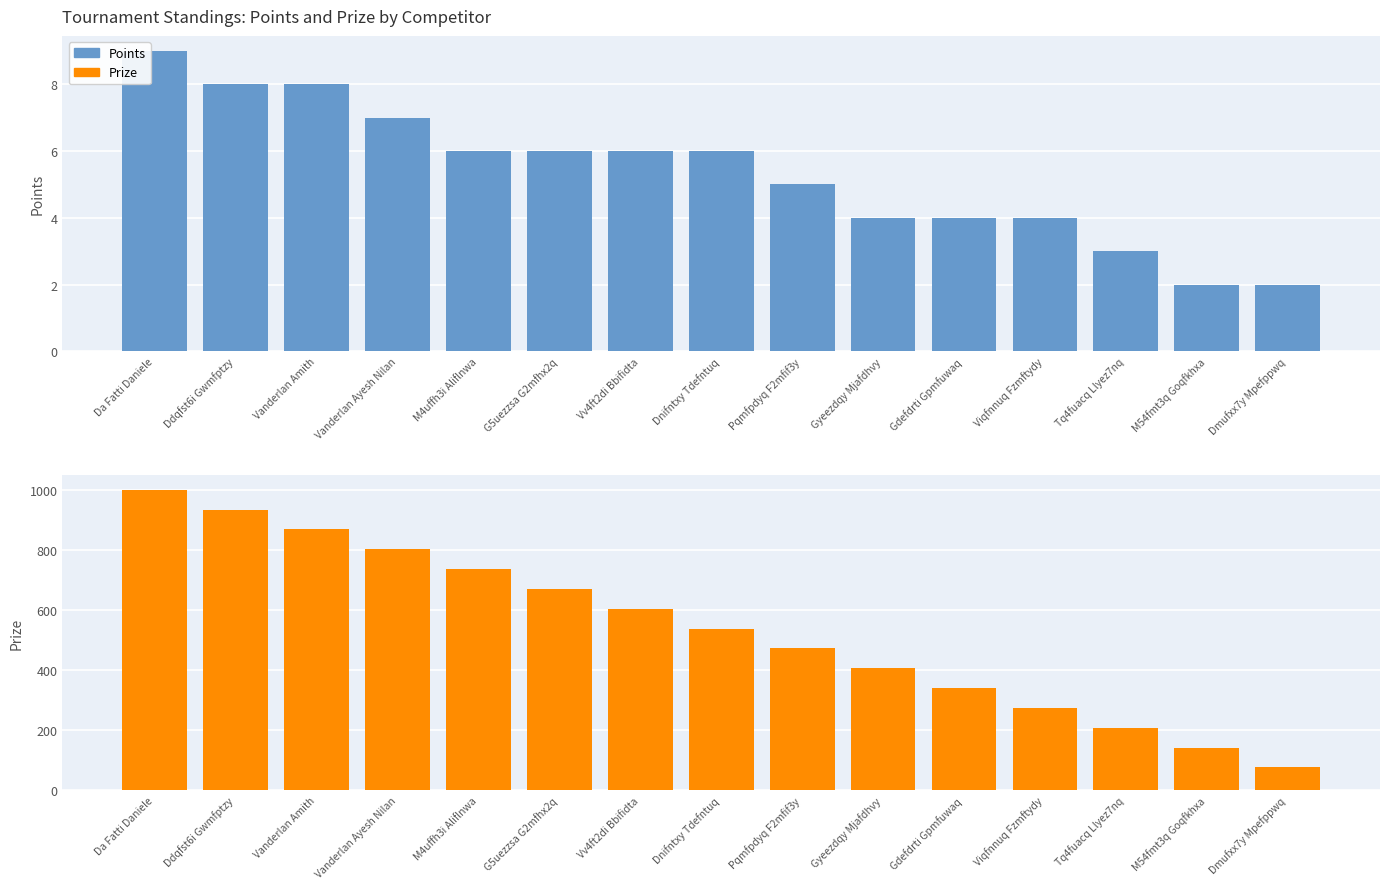

The Points series shows 5 at Viqfnnuq Fzmftydy. True or false?

False